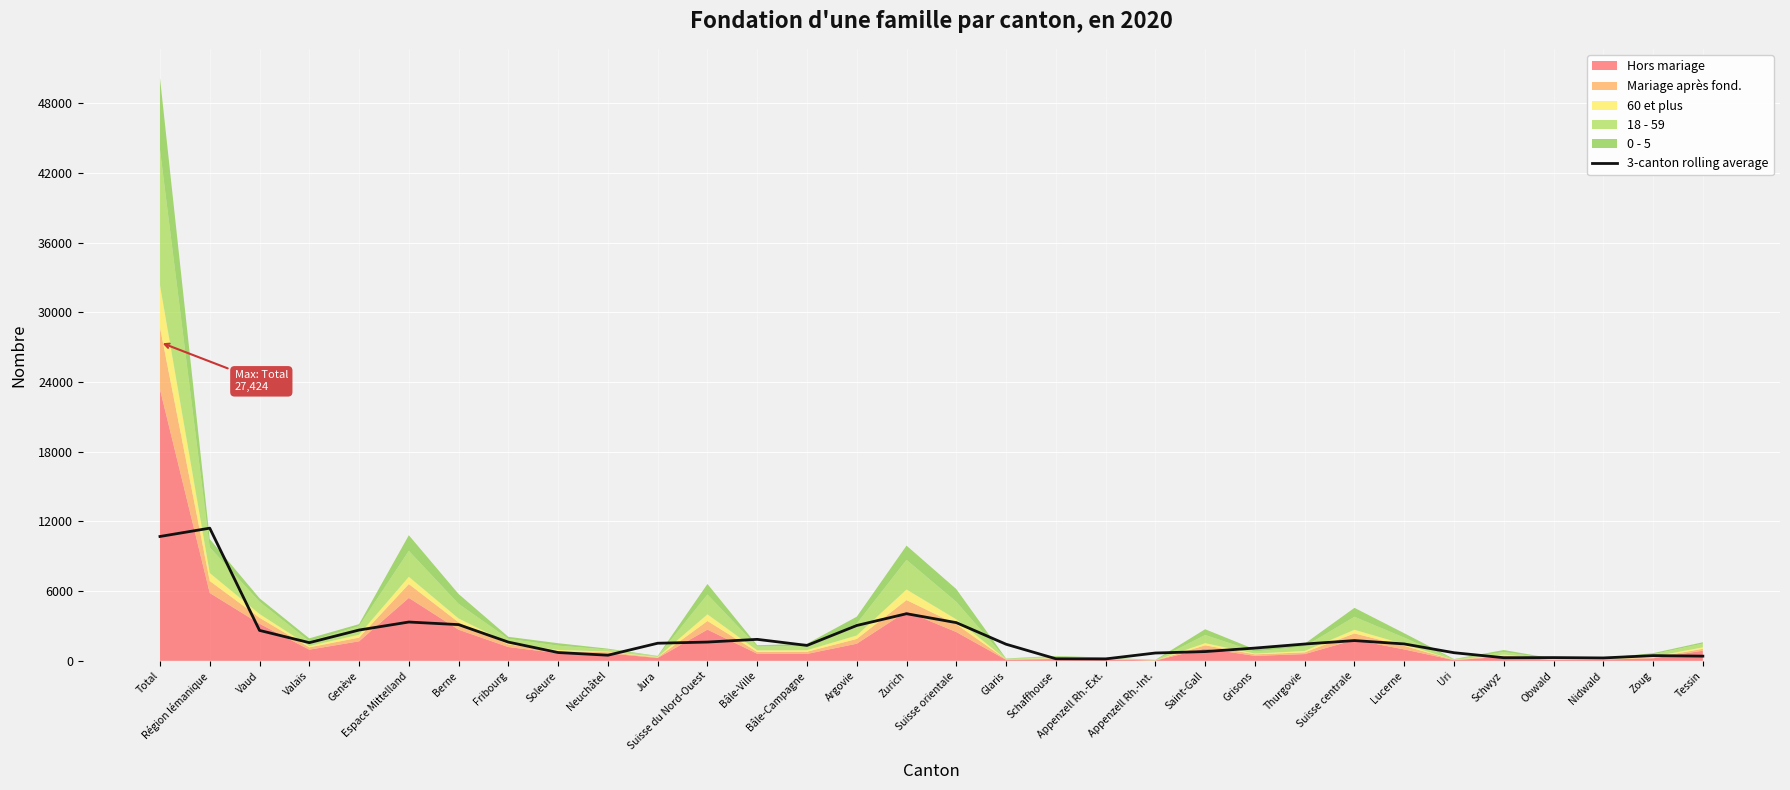

True or false: 3-canton rolling average has a value of 2652.3 at Genève.

True